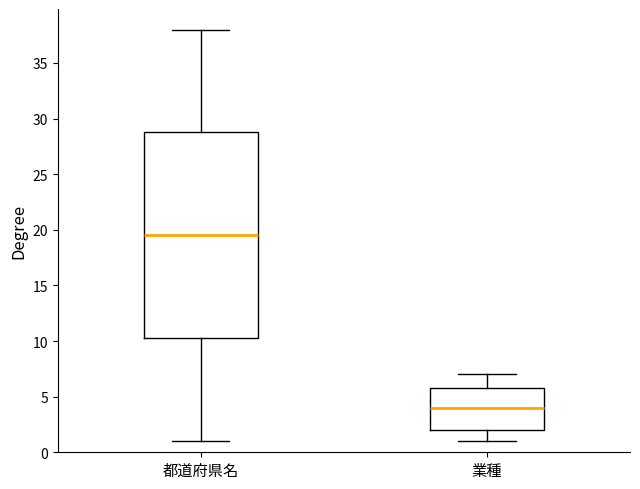

Where does the upper whisker of the box for 業種 end on the y-axis? The values are not printed on the chart, so give them approximately, as read against the axis.

7.0